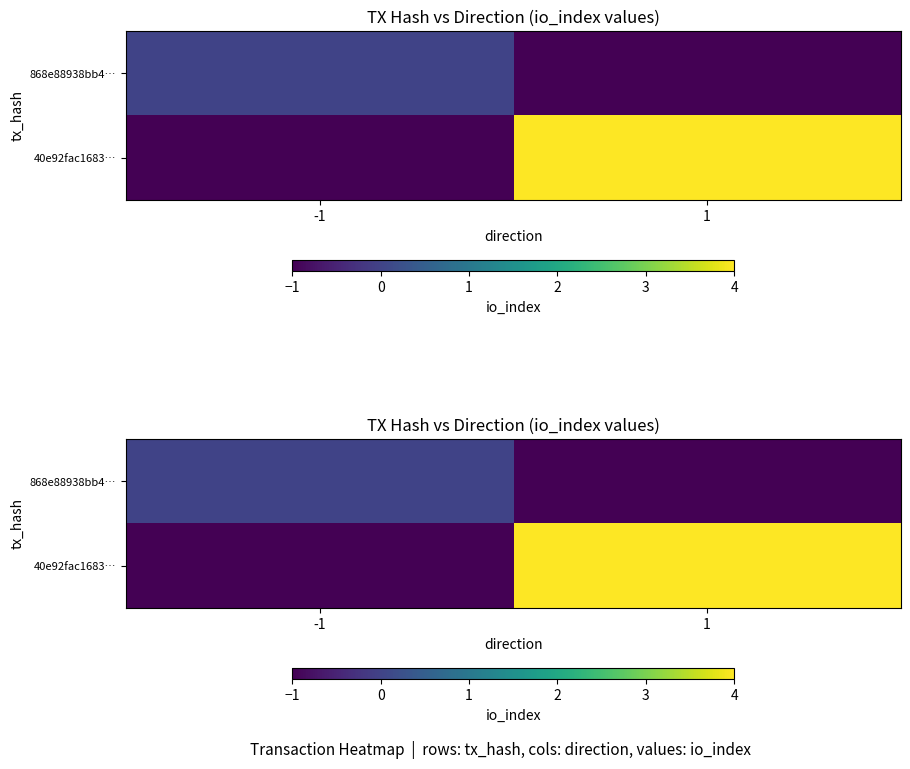

List the series in order of their peak value, highest first.

40e92fac1683…, 868e88938bb4…